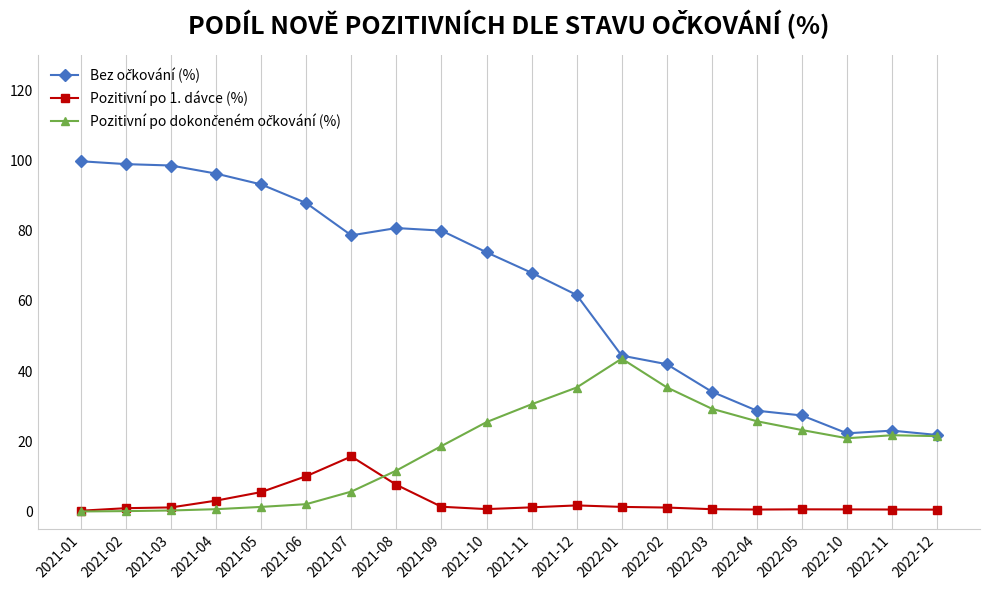

What is the difference between the Pozitivní po dokončeném očkování (%) values at 2021-06 and 2022-01?

0.4